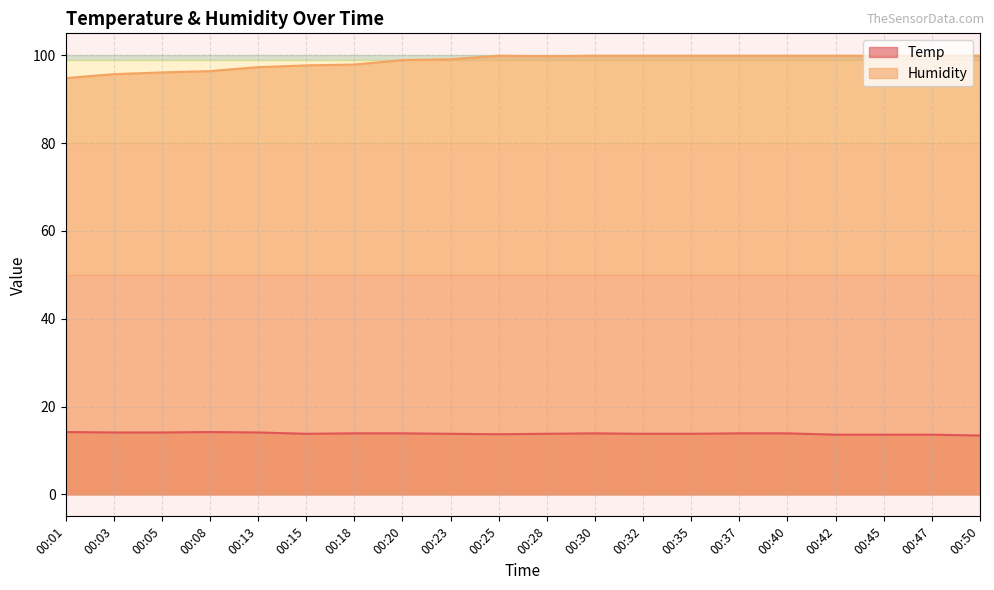

What is the sum of all Temp values?

277.1